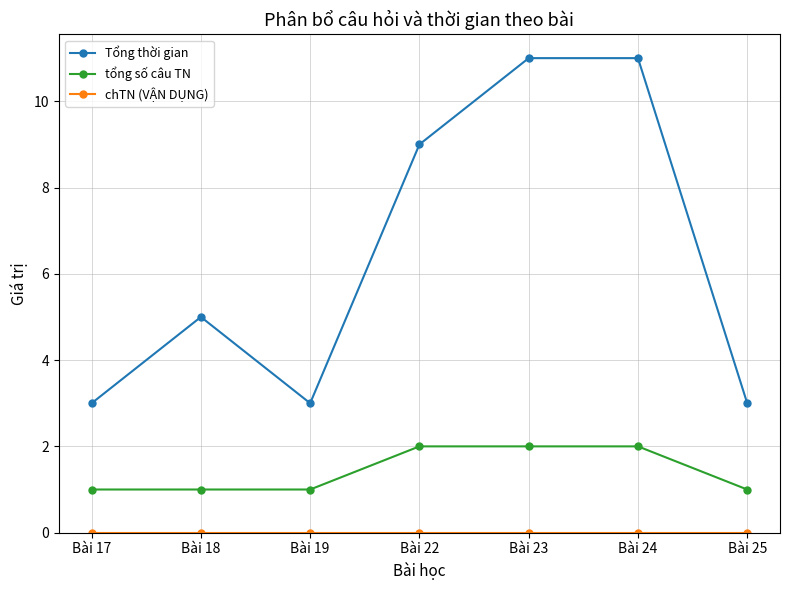

True or false: tổng số câu TN and Tổng thời gian cross at least once.

False